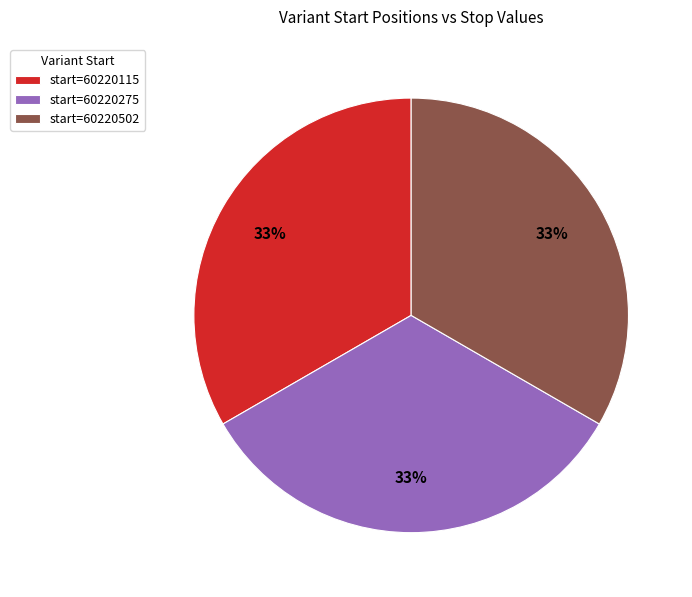

Count the number of slices in the pie.

3